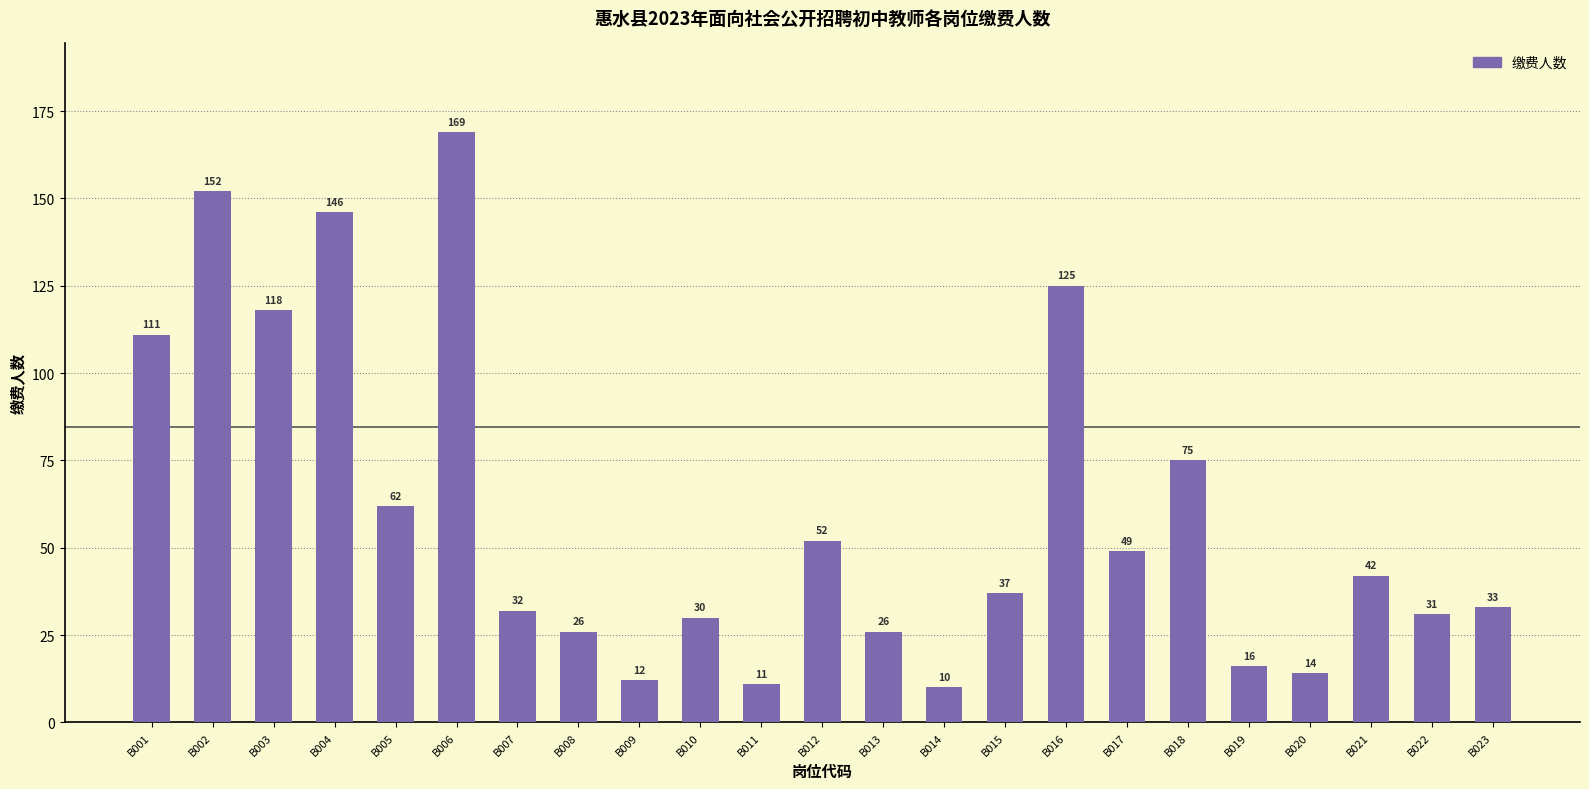

At which category does the chart reach its minimum across all series?

B014